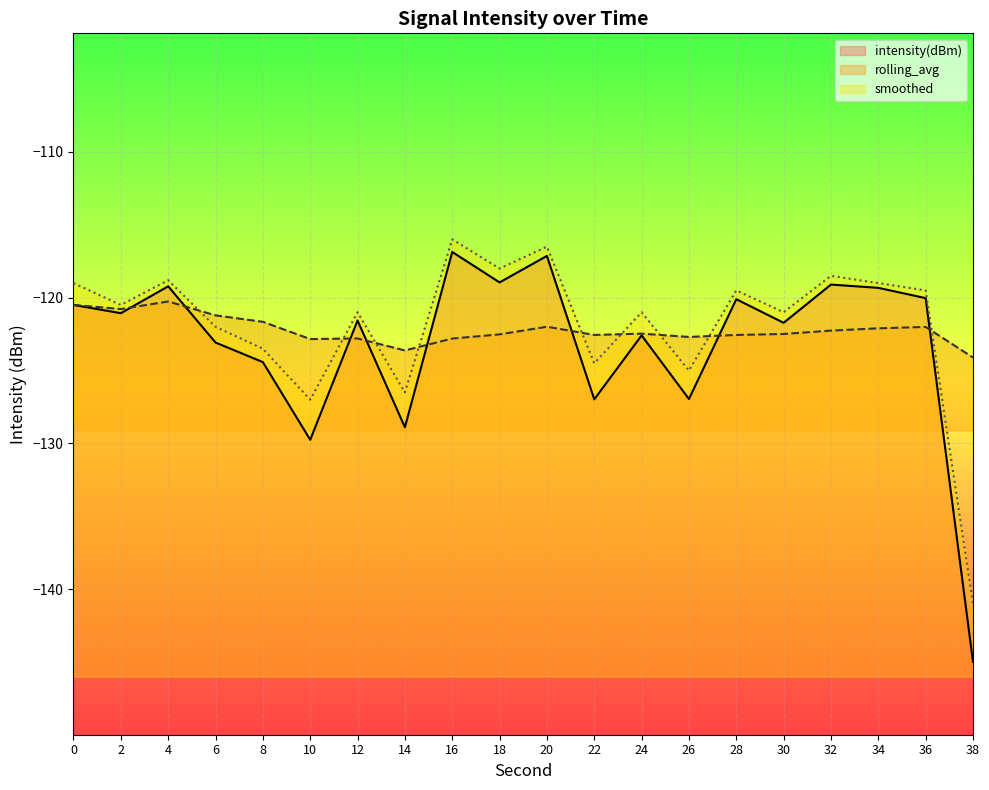

True or false: intensity(dBm) and smoothed intersect in this chart.

False